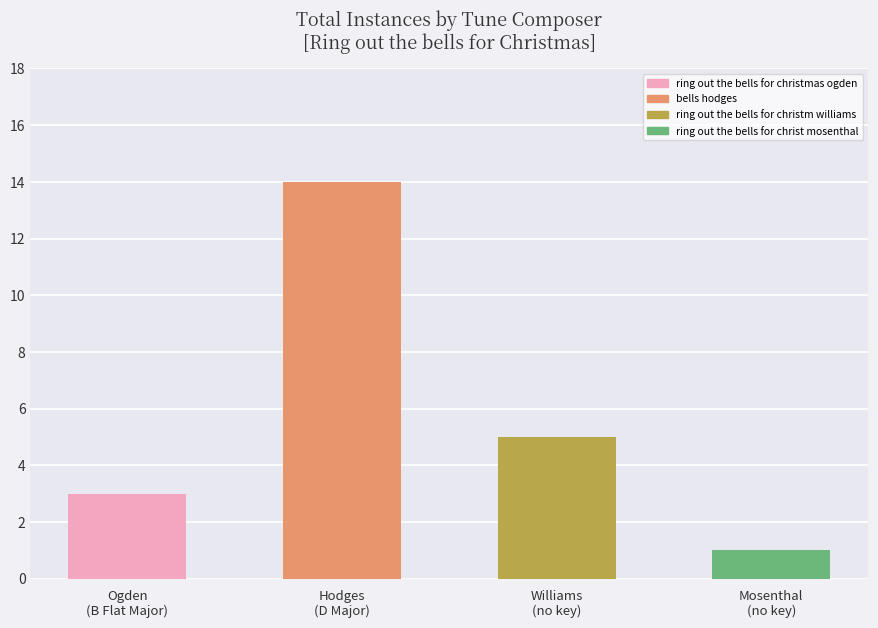

Where does the data first go above 5?

bells_hodges